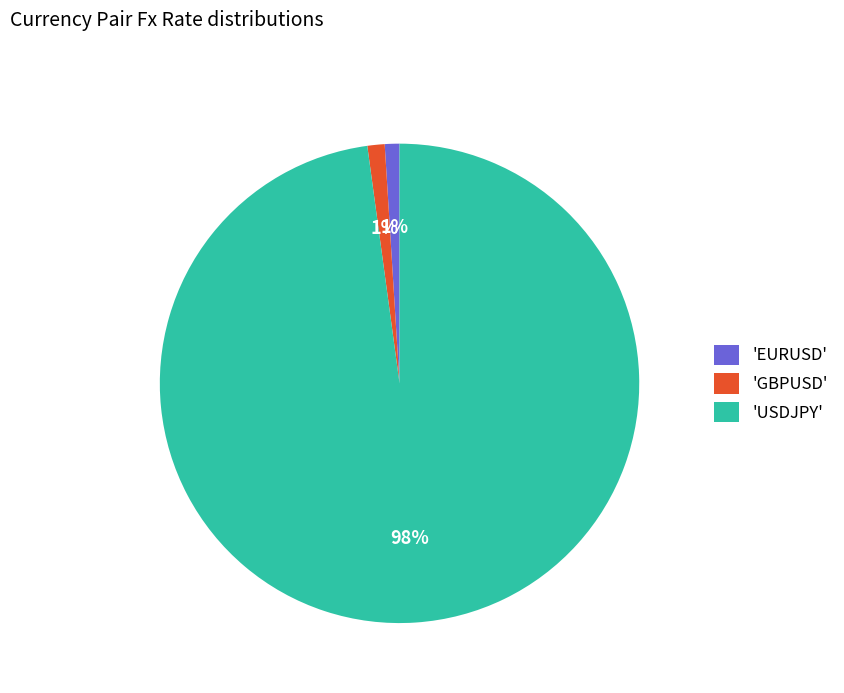

Is there a majority slice in this chart?

Yes